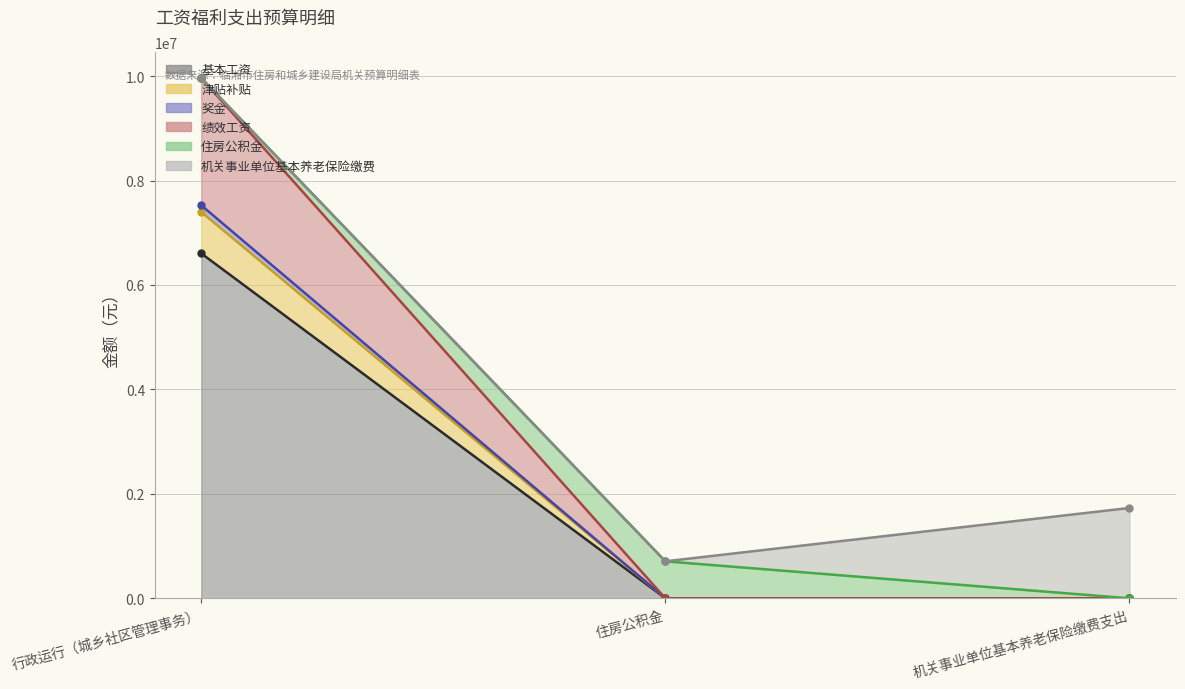

How many categories are shown in the chart?

3